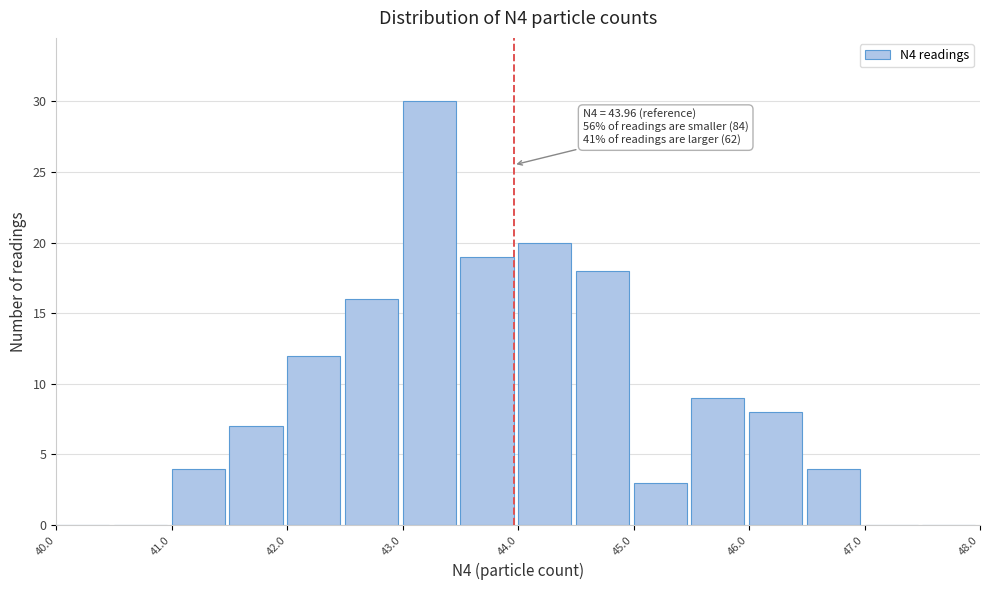

Which range on the x-axis has the tallest bar?

43.0 to 43.5